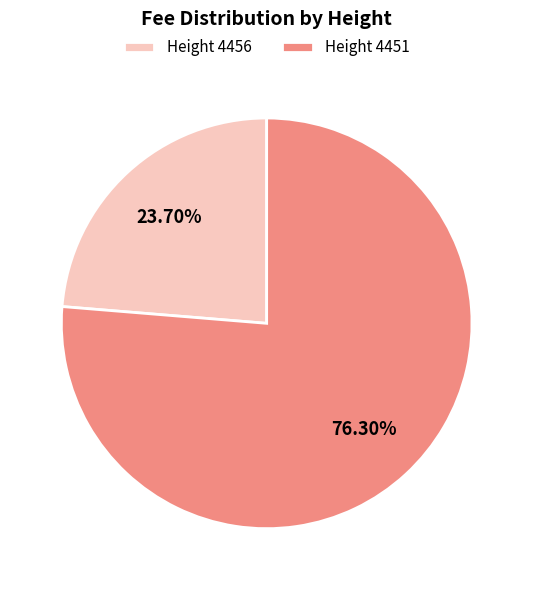

Rank the categories by value from highest to lowest.

Height 4451, Height 4456